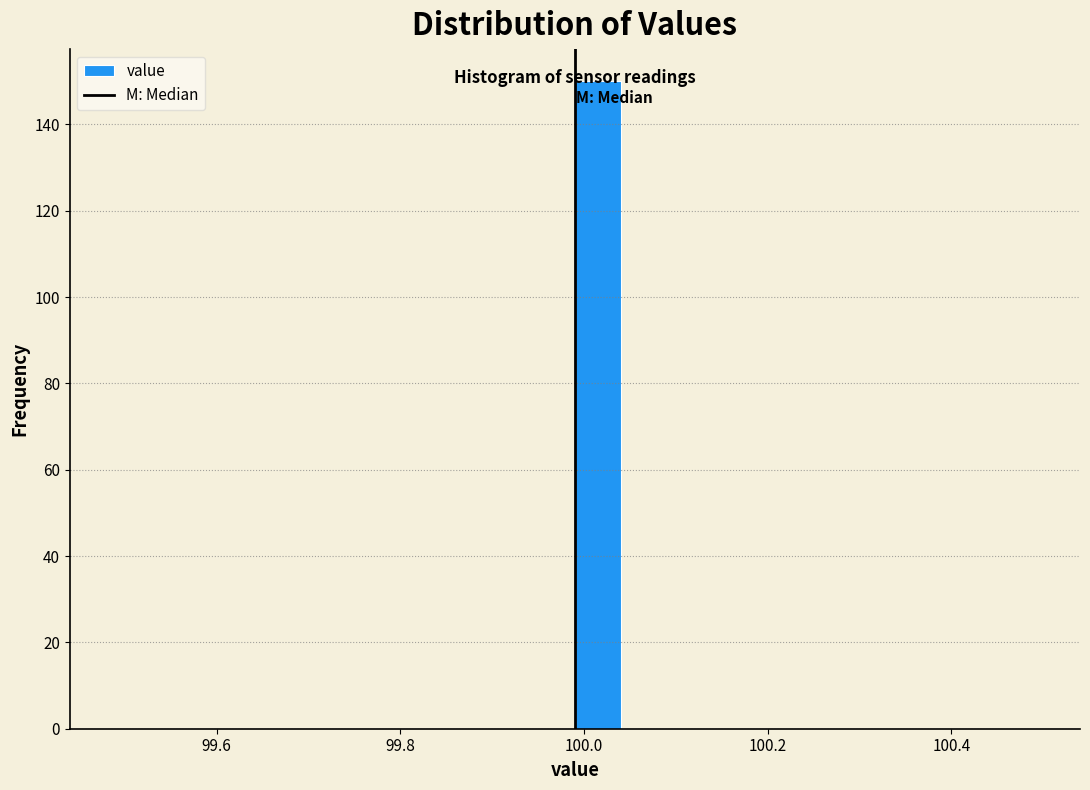

Read against the x-axis, roughly where is the centre of the tallest bar?

100.02